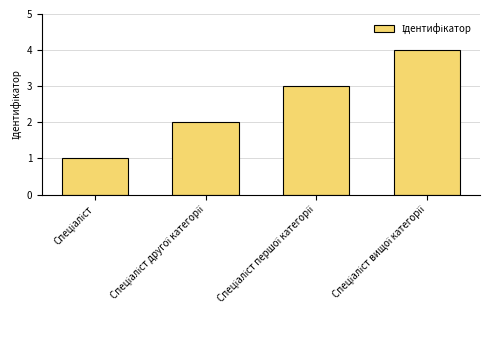

What is the sum of all values?

10